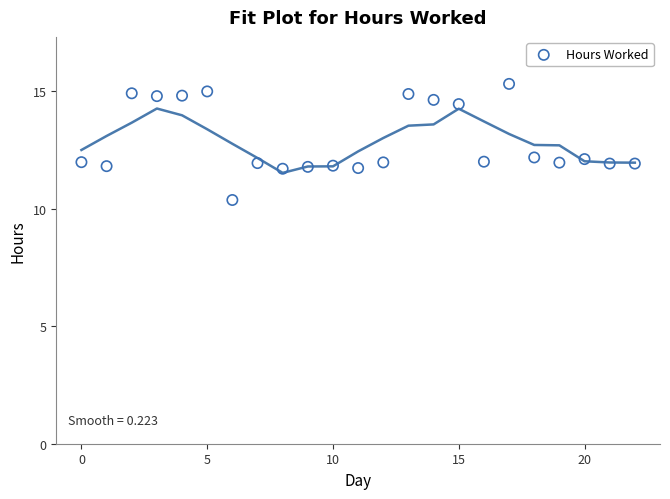

What is the range of Y values (max minus min)?

4.9